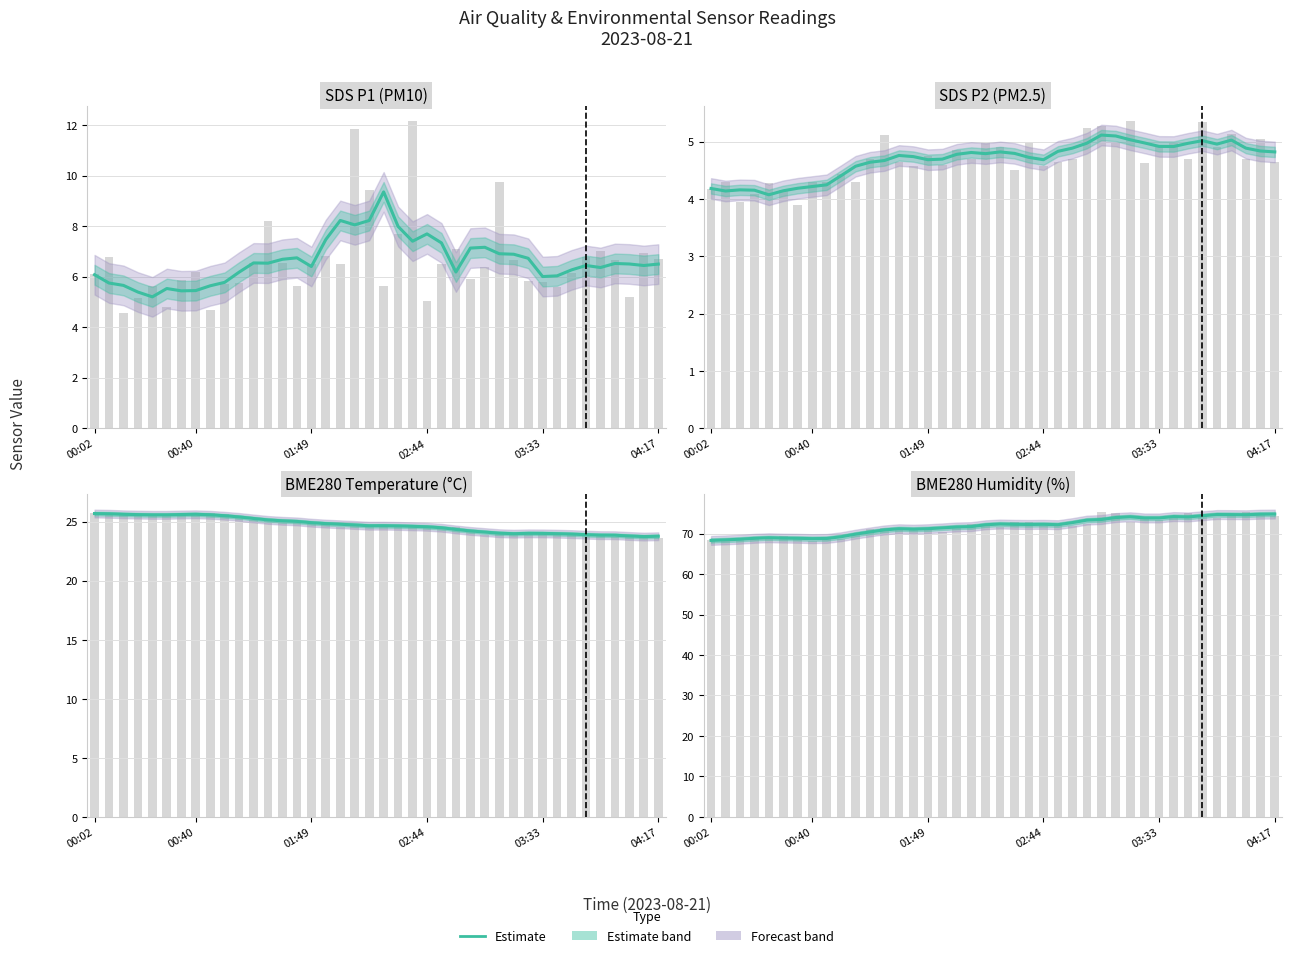

At which category does the chart reach its minimum across all series?

00:02